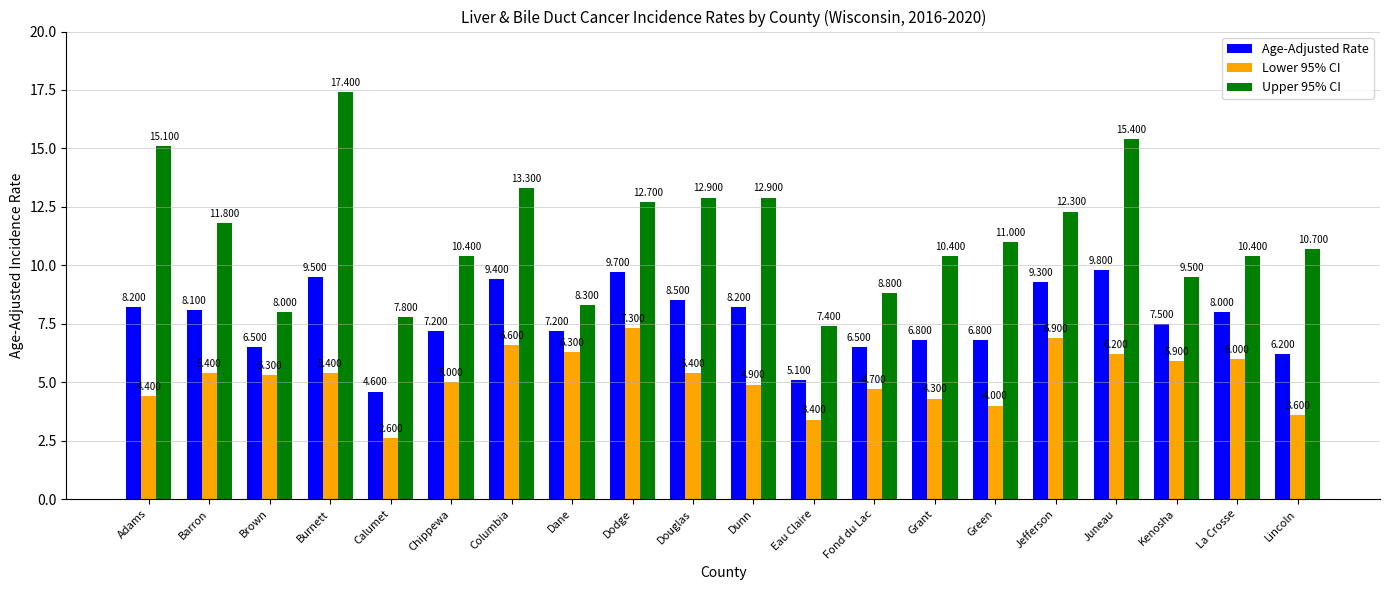

What is the label of the 13th bar from the right?

Dane